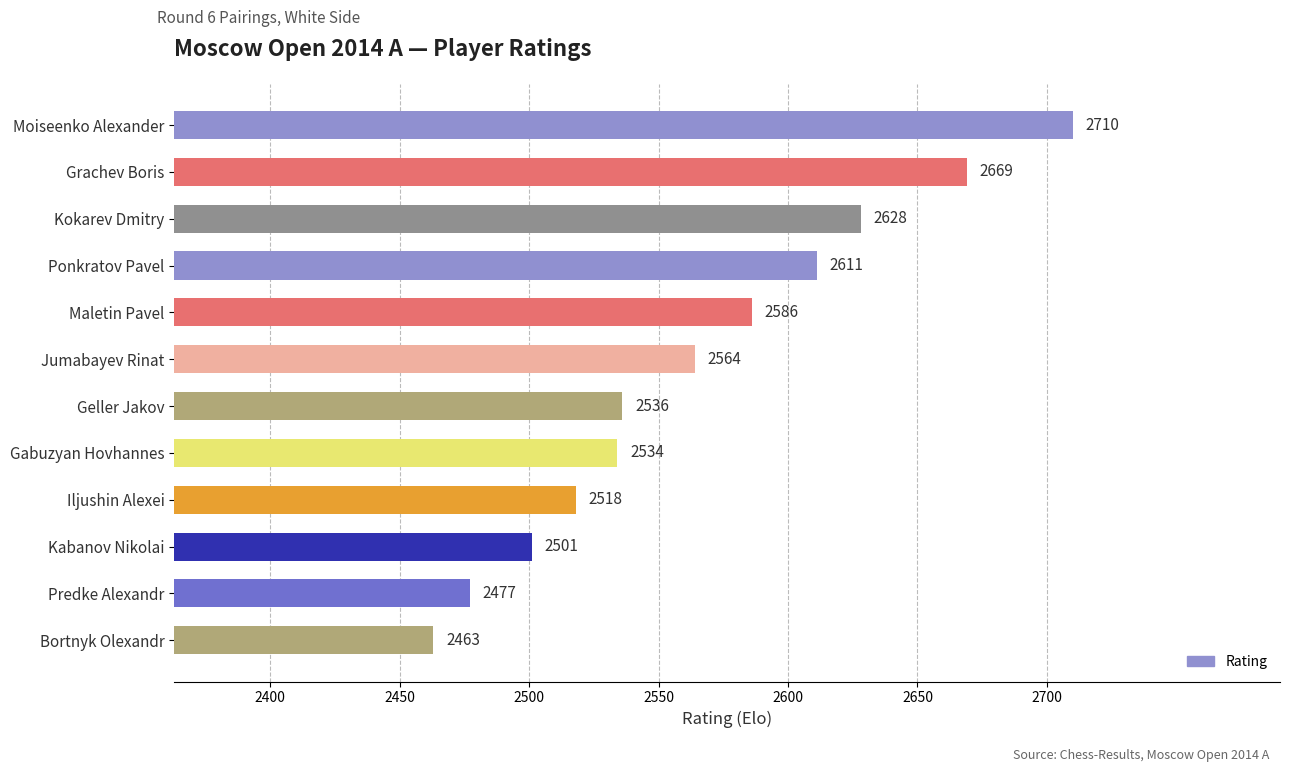

What is the difference between the second highest and second lowest values?

192